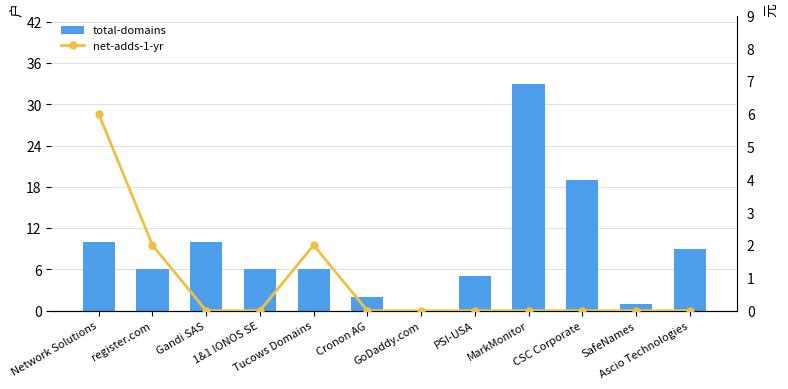

Which series has the largest range (max minus min)?

total-domains